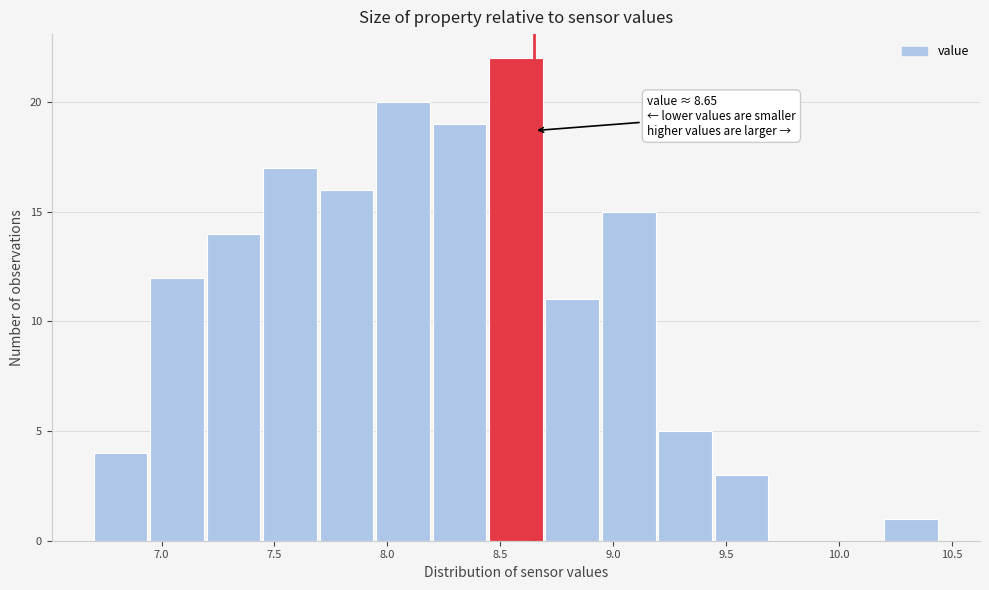

Over which range of the x-axis is the bar tallest?

8.45 to 8.70